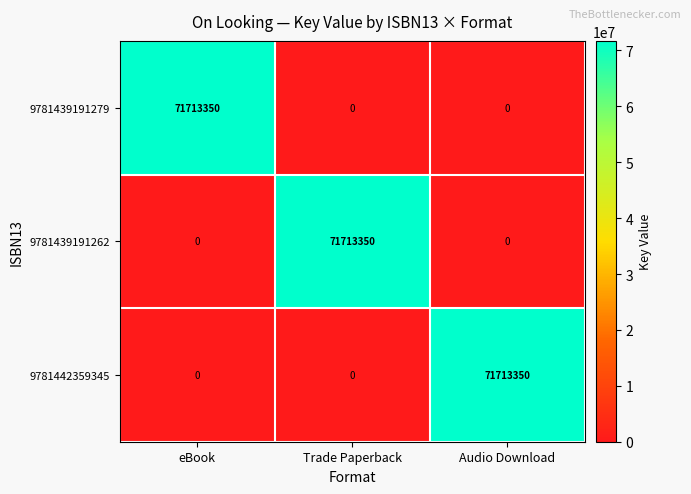

What is the difference between the maximum and minimum values in the 9781439191262 series?

71713350